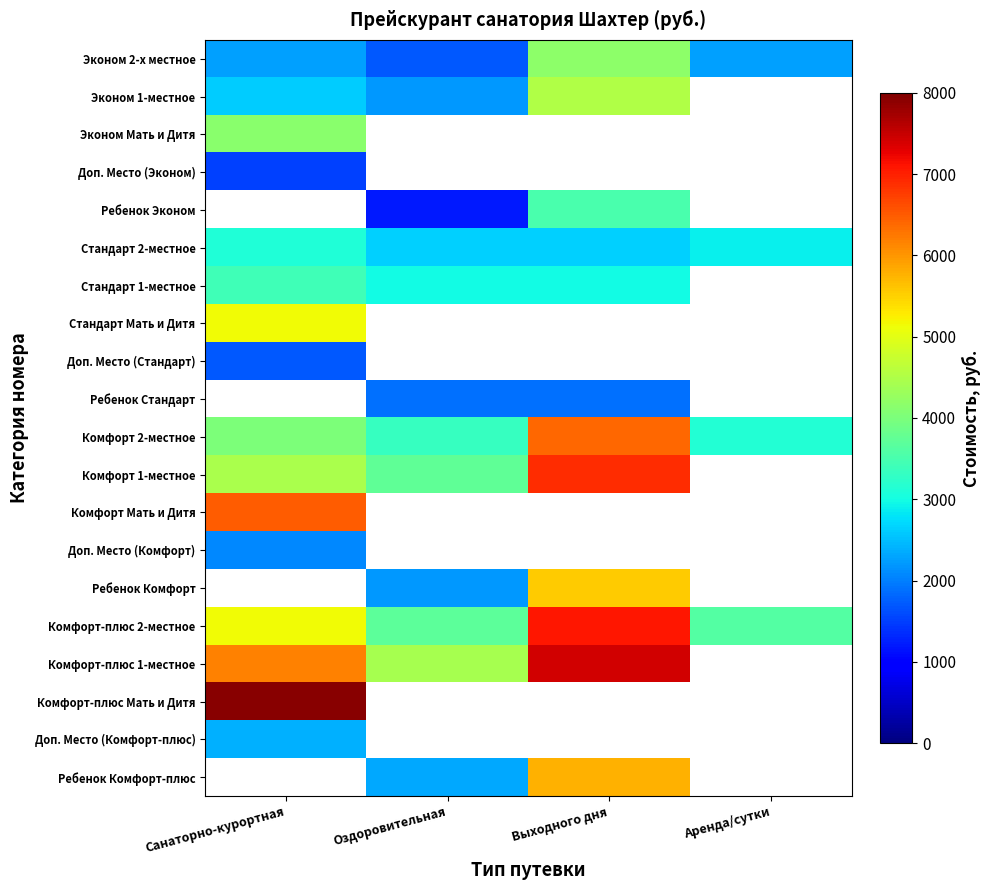

Which series has the largest total across all categories?

Комфорт-плюс 2-местное